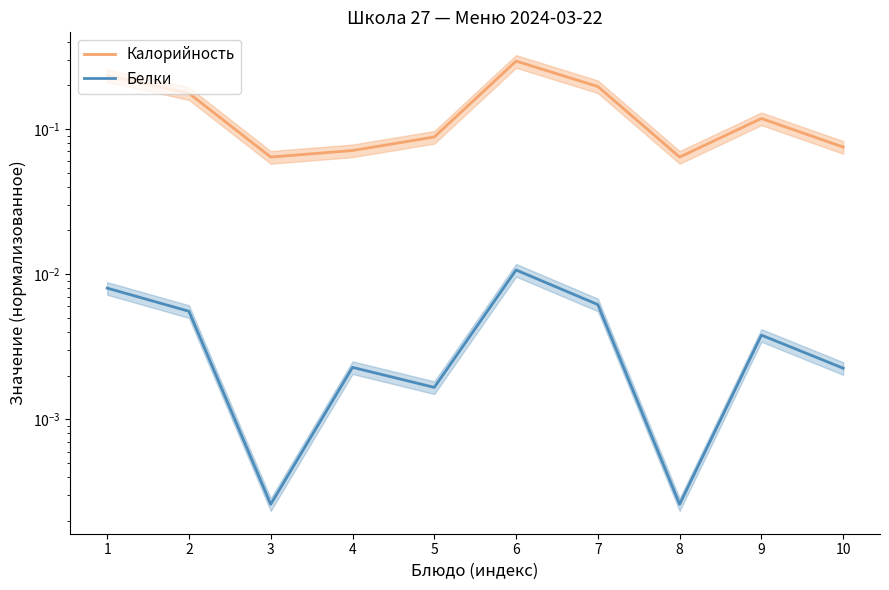

Is the value of Калорийность at 10 greater than the value of Белки at 2?

Yes